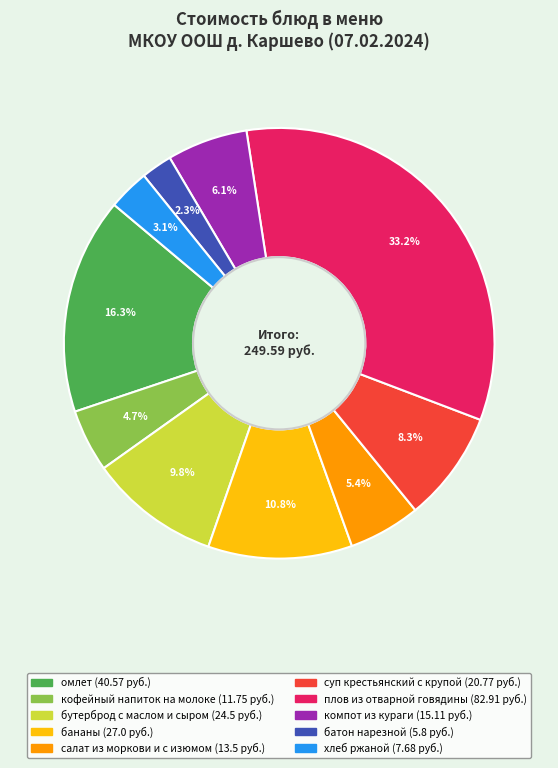

Which category has the biggest portion of the pie?

плов из отварной говядины